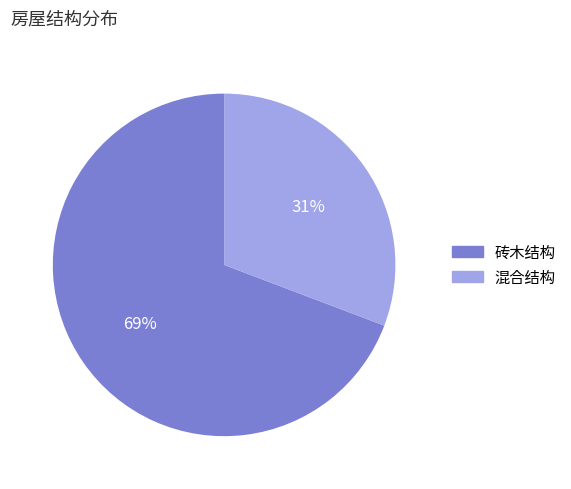

Which slice is the largest?

砖木结构